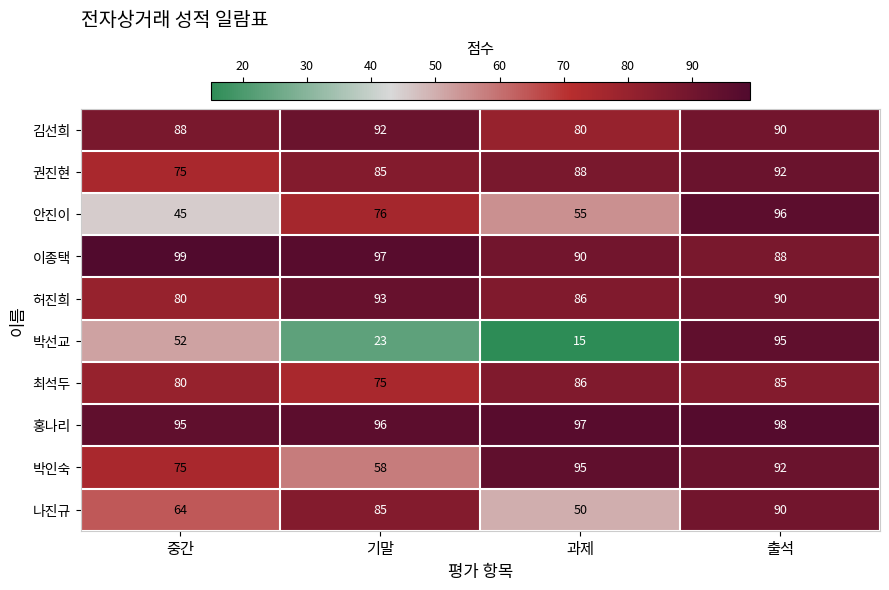

Which label corresponds to the largest value in the chart?

중간